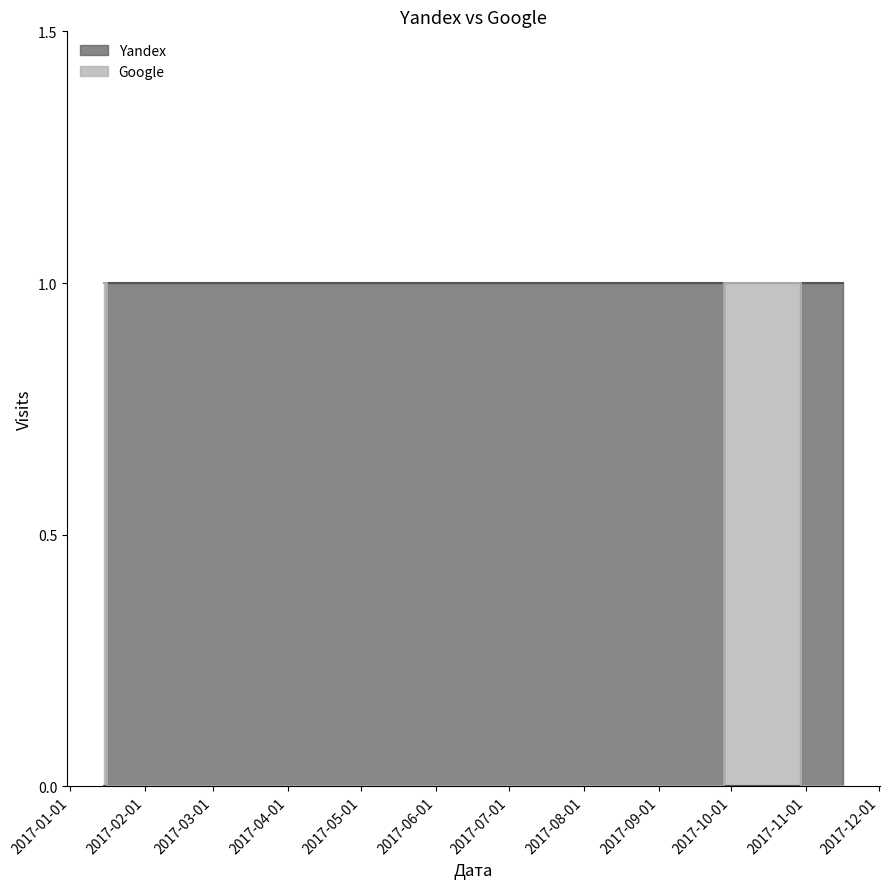

Reading left to right, extract all data points from this chart.

Yandex: 0	1	1	1	1	1	0	1	1	1	1
Google: 1	0	0	0	0	0	1	0	0	0	0